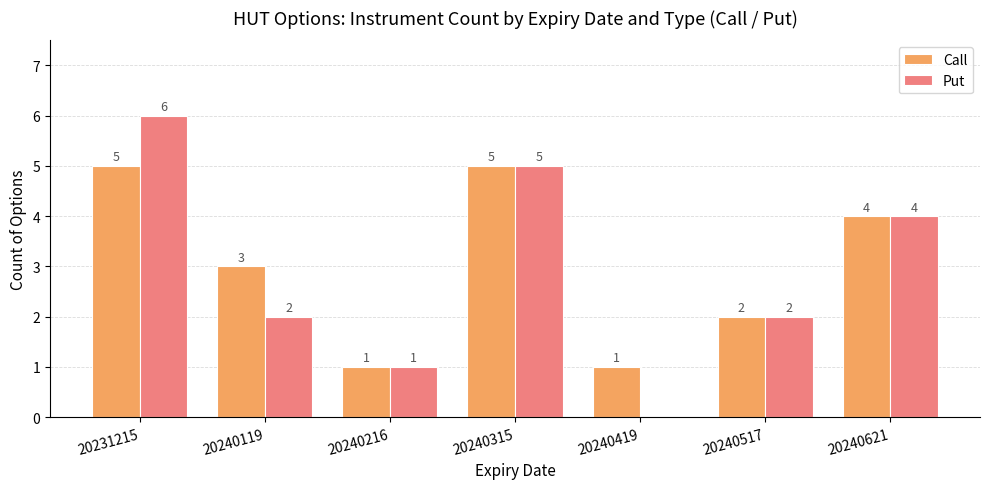

How many groups of bars are there?

7